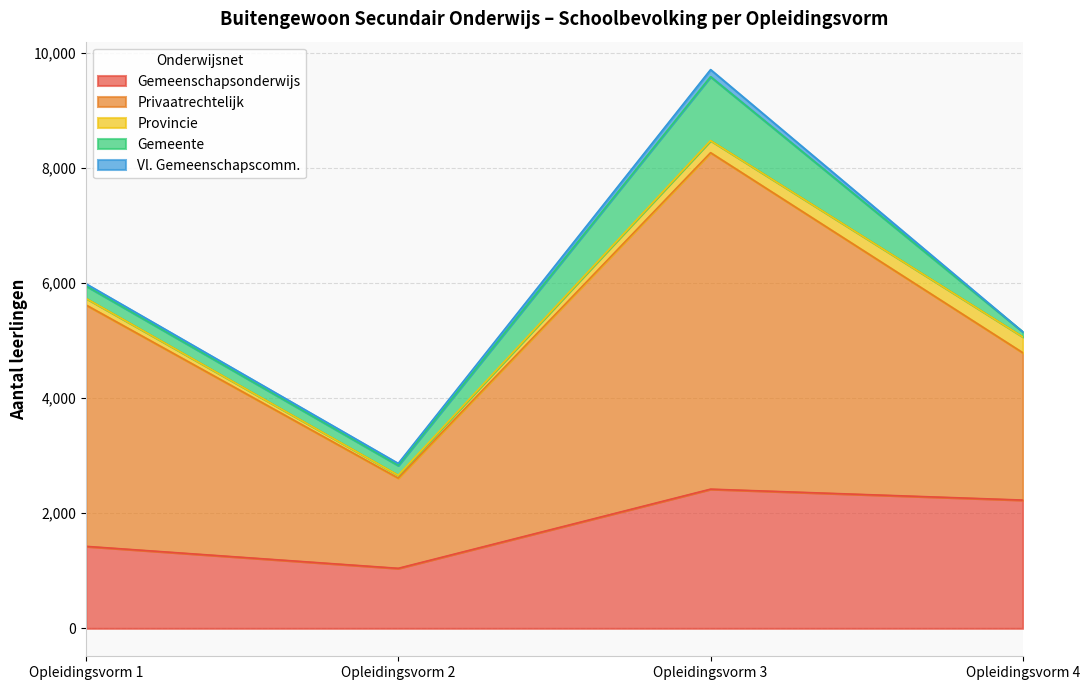

The Gemeente series shows 289 at Opleidingsvorm 2. True or false?

False